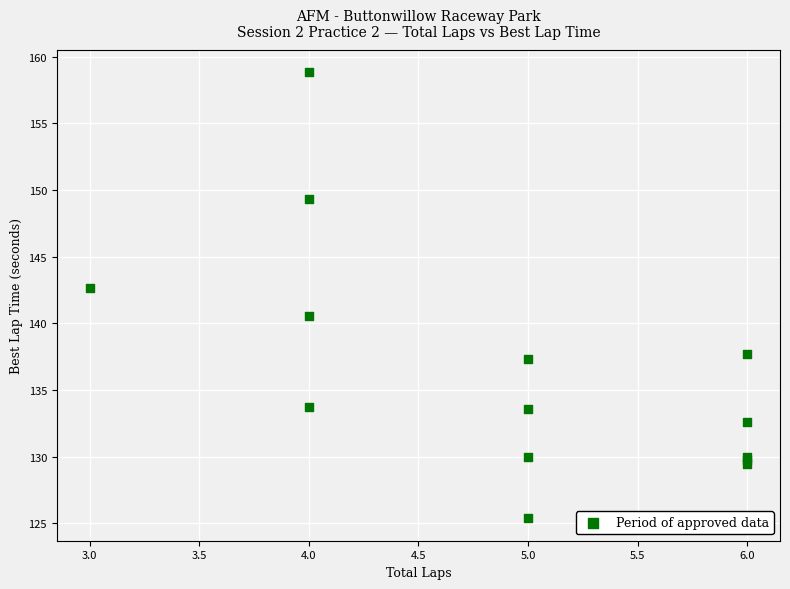

What Y value in the scatter plot is closest to 142?

142.7